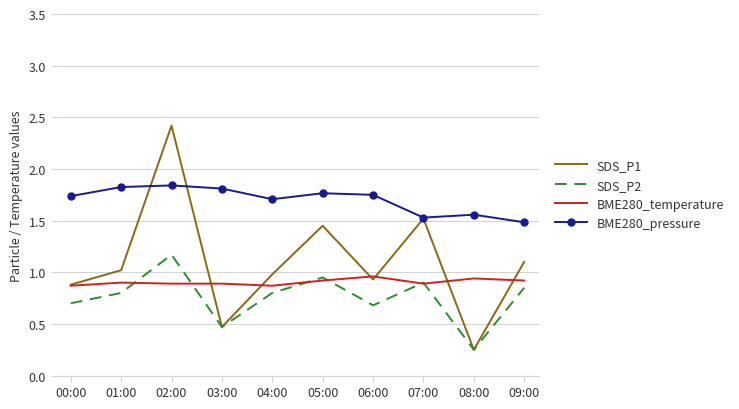

True or false: BME280_temperature has more than 0 interior local peaks.

True